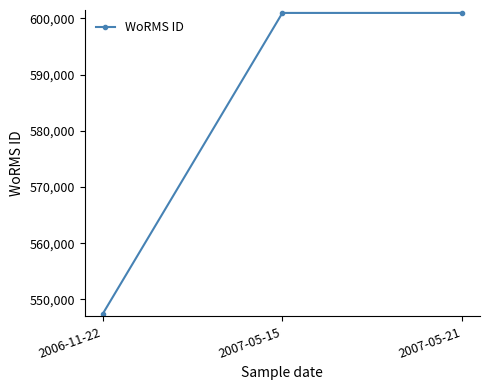

Does the chart display data point markers on the line(s)?

Yes